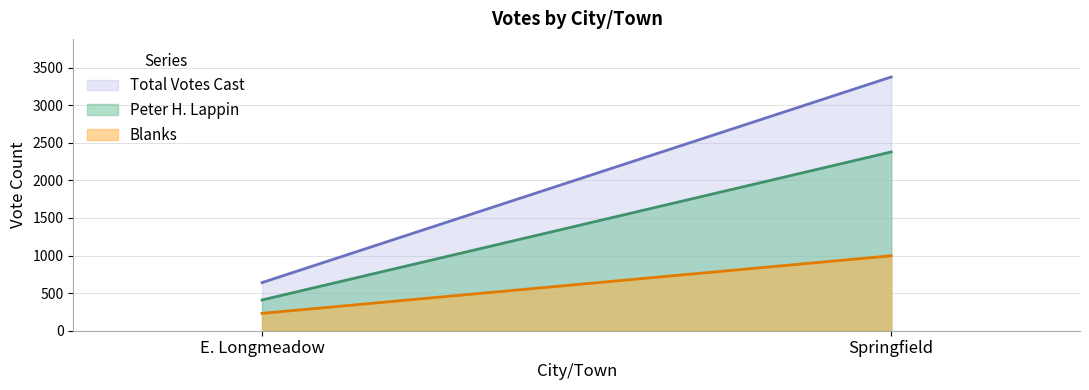

Reading left to right, extract all data points from this chart.

Total Votes Cast: 640	3375
Peter H. Lappin: 409	2378
Blanks: 231	997